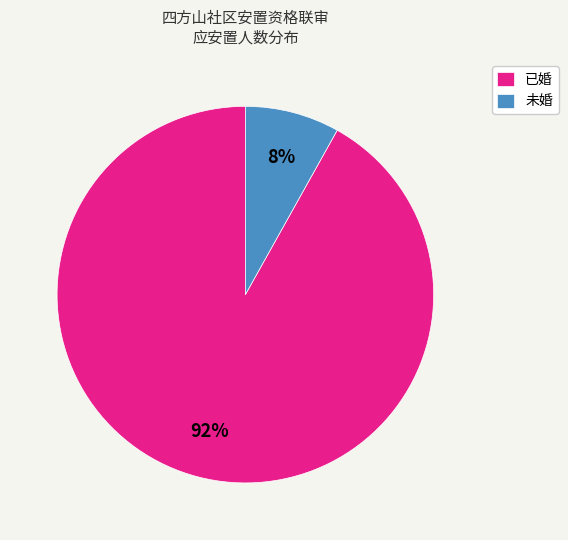

Between 已婚 and 未婚, which is larger?

已婚